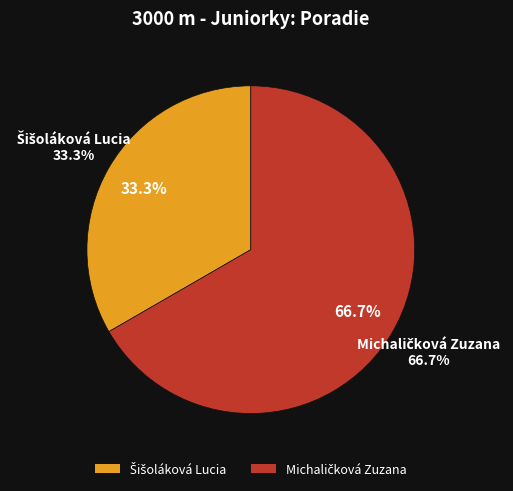

To the nearest percent, what is the combined percentage of Michaličková Zuzana and Šišoláková Lucia?

100%